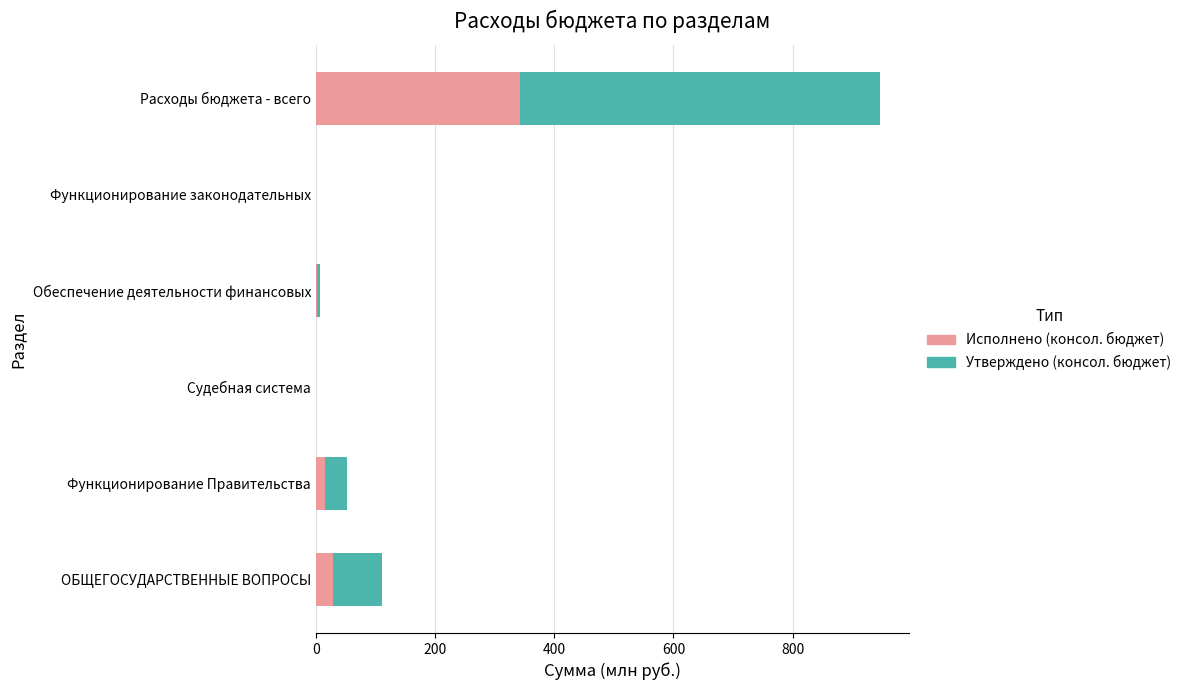

What is the maximum value shown in the chart?

947.5